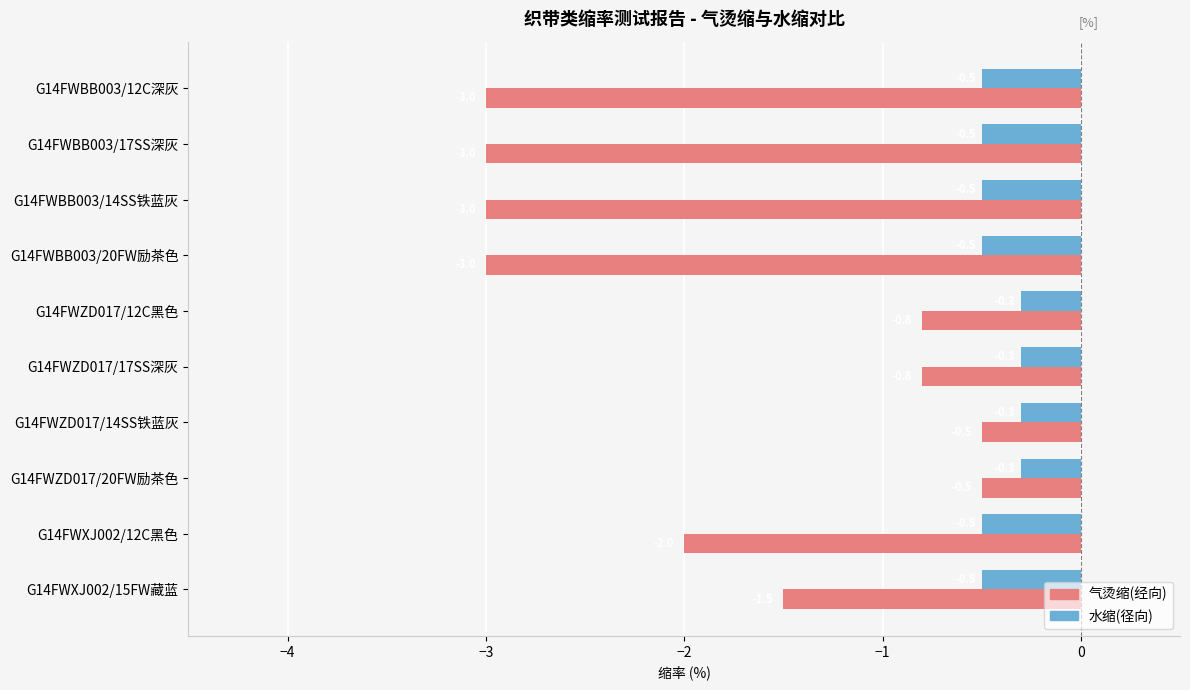

What are all the series names shown in the legend?

气烫缩(经向), 水缩(径向)